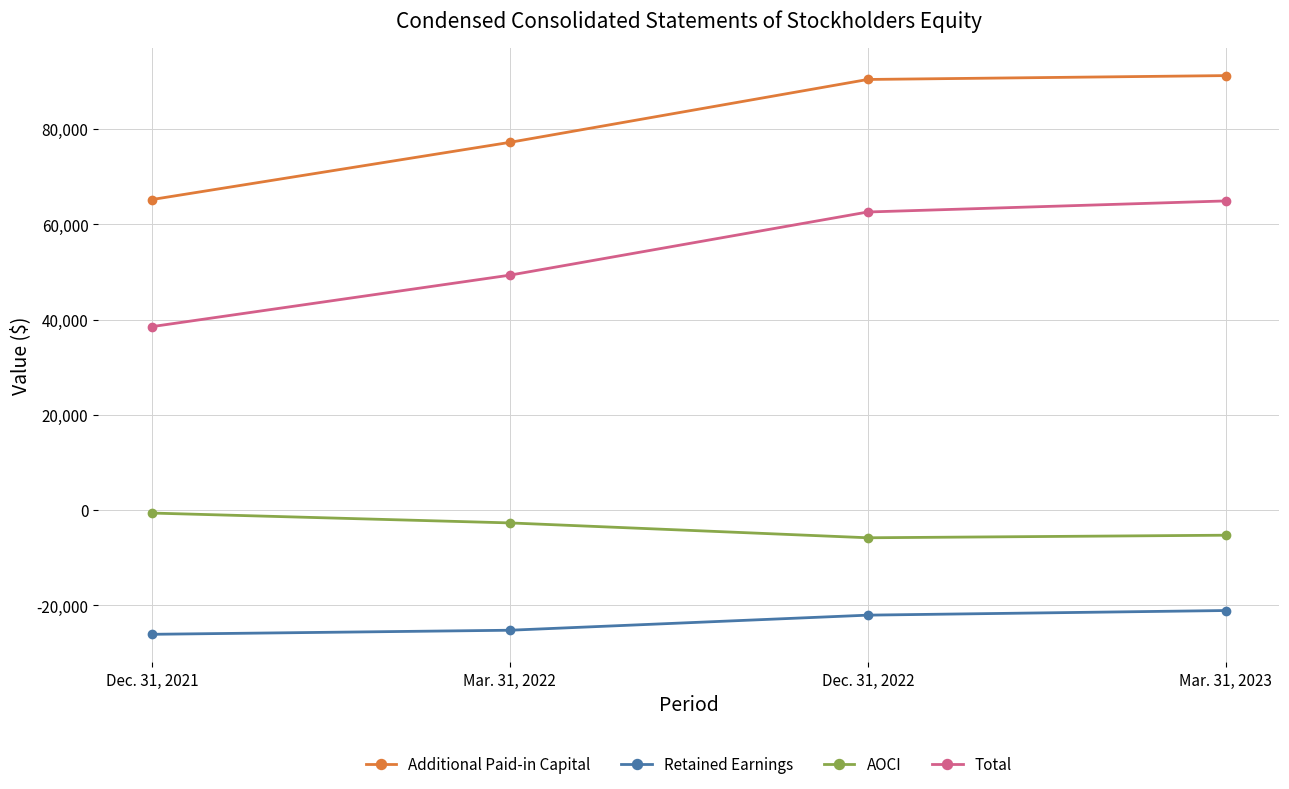

True or false: Total and Additional Paid-in Capital intersect in this chart.

False